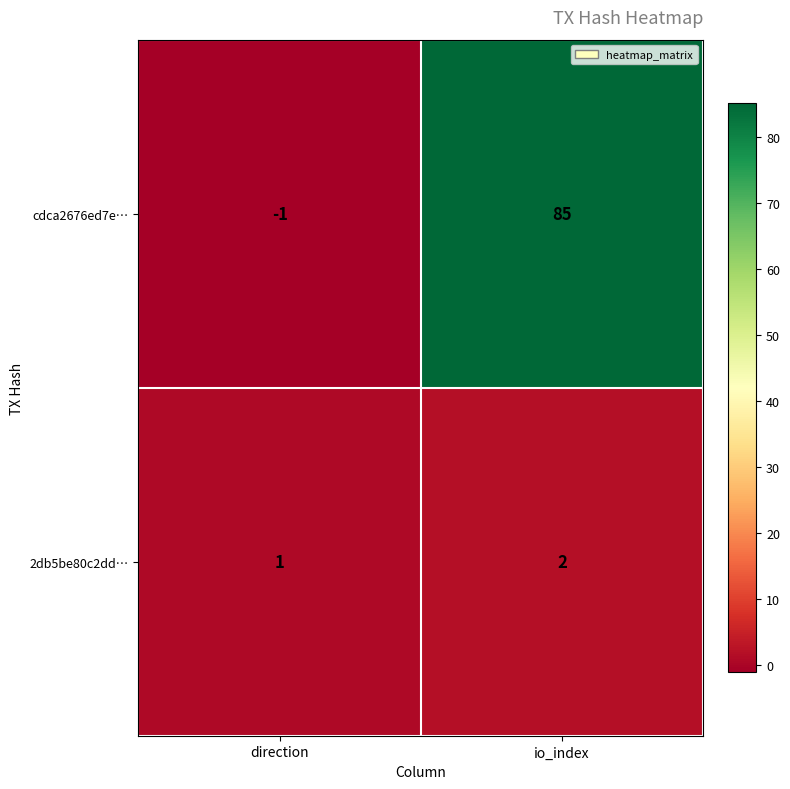

Which series has the largest total across all categories?

cdca2676ed7e…